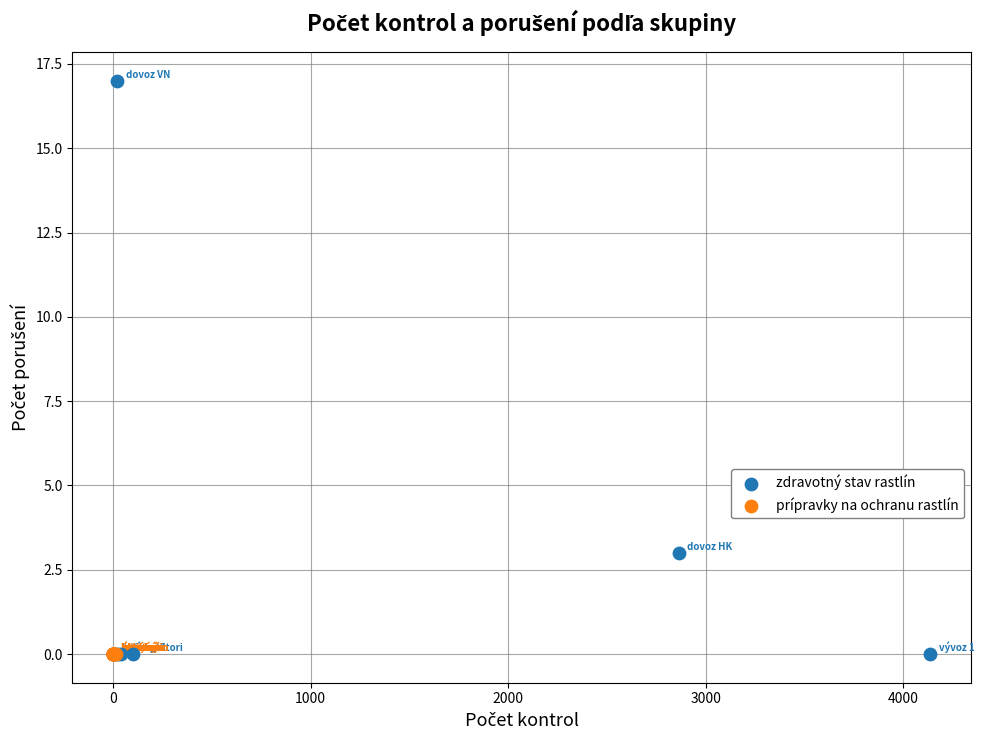

Which series reaches the maximum Y coordinate?

zdravotný stav rastlín